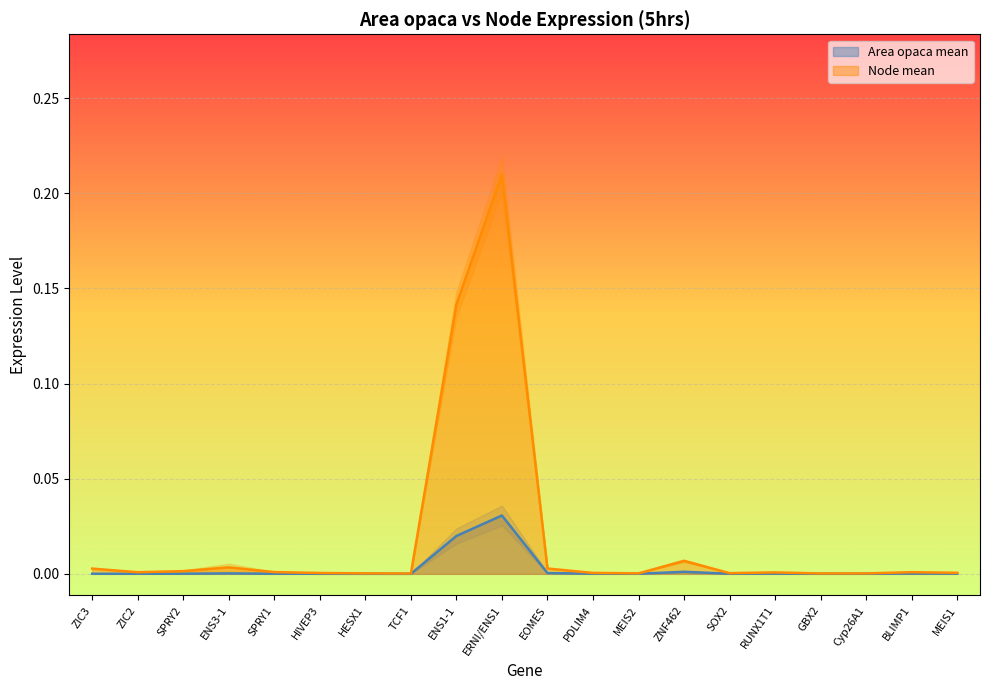

What is the label of the 18th point from the right?

SPRY2